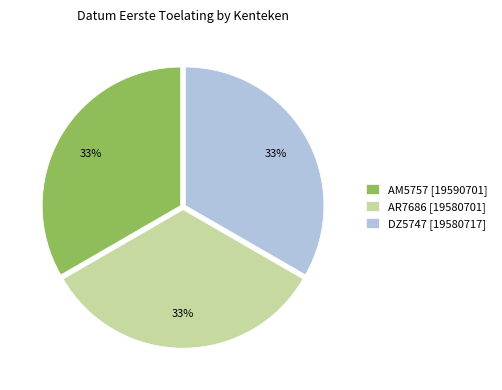

Is it true that AM5757 is 44% of the pie?

False